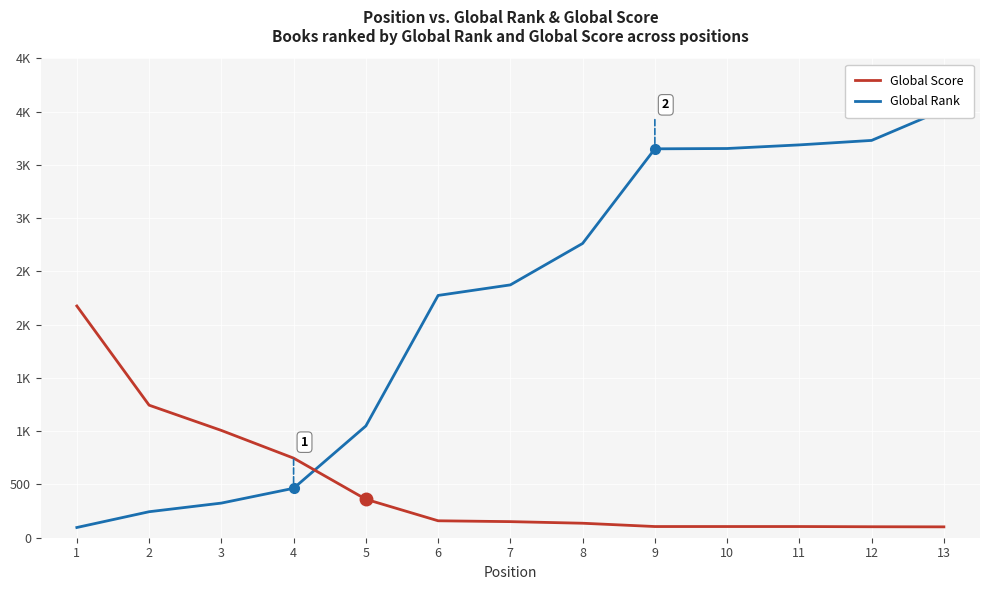

True or false: Global Rank has a value of 3729 at 12.

True